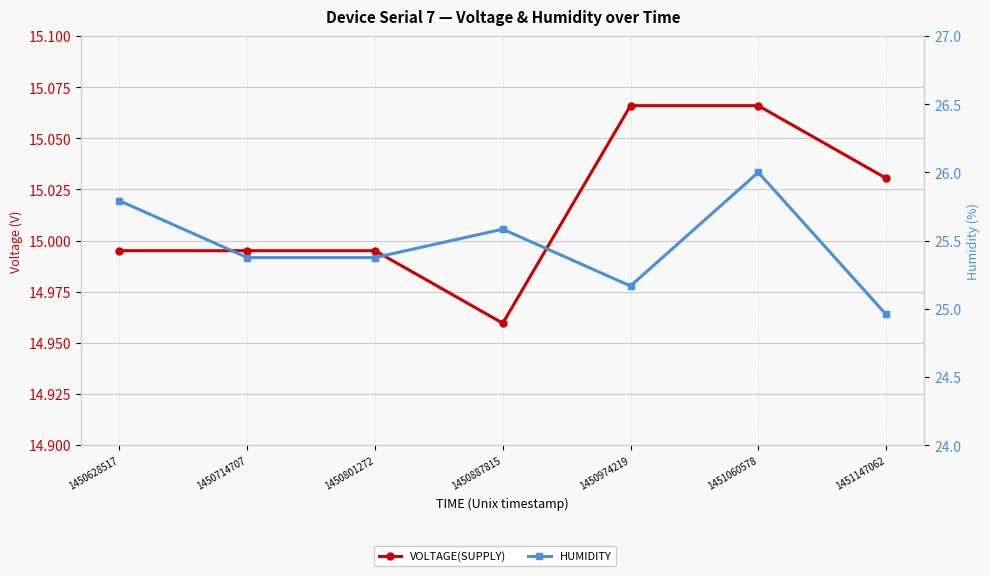

At which label is VOLTAGE(SUPPLY) closest to 15?

1450628517